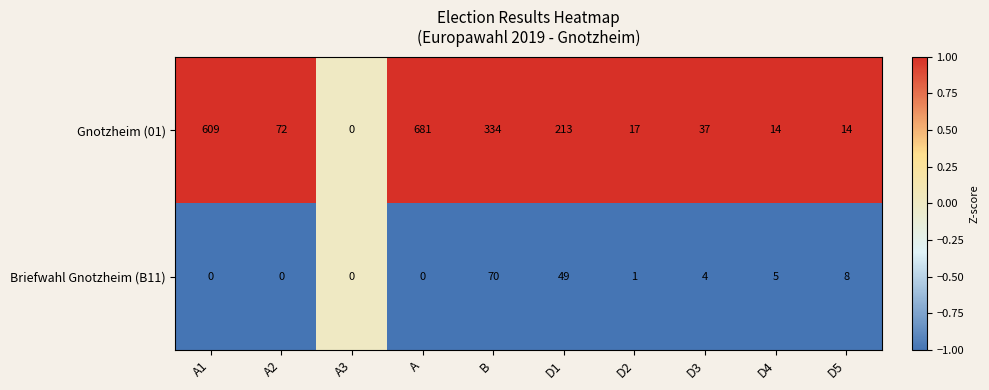

Which series has the largest total across all categories?

Gnotzheim (01)